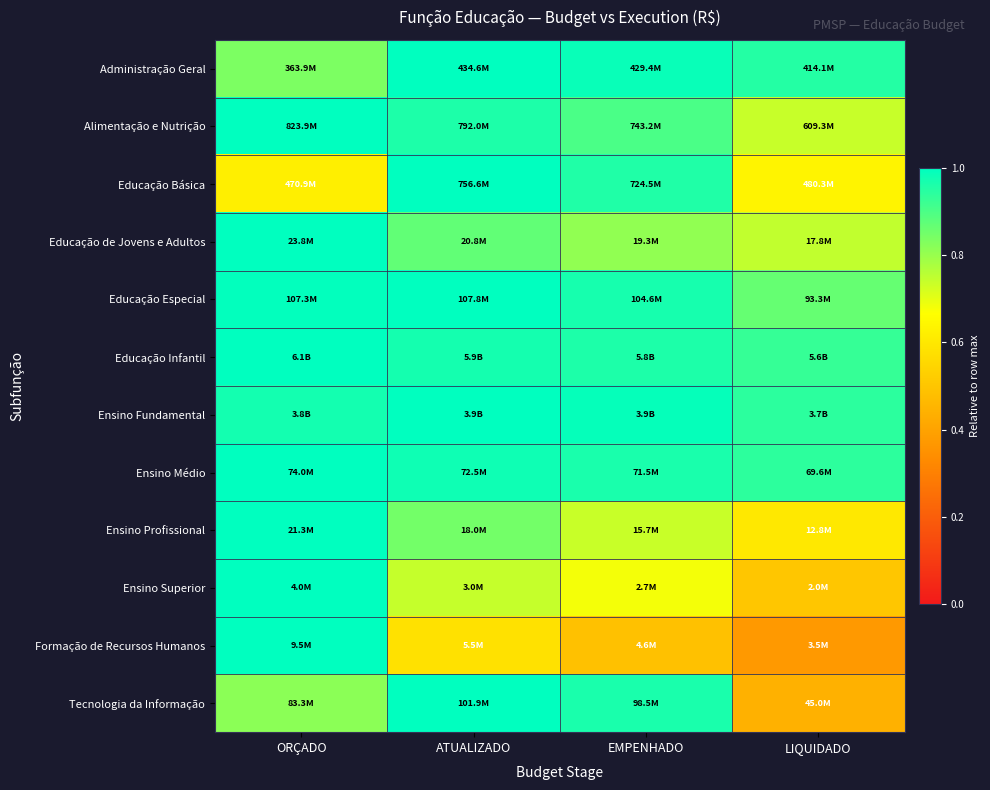

Reading left to right, extract all data points from this chart.

Administração Geral: ORÇADO=0.8	ATUALIZADO=1.0	EMPENHADO=1.0	LIQUIDADO=1.0
Alimentação e Nutrição: ORÇADO=1.0	ATUALIZADO=1.0	EMPENHADO=0.9	LIQUIDADO=0.7
Educação Básica: ORÇADO=0.6	ATUALIZADO=1.0	EMPENHADO=1.0	LIQUIDADO=0.6
Educação de Jovens e Adultos: ORÇADO=1.0	ATUALIZADO=0.9	EMPENHADO=0.8	LIQUIDADO=0.7
Educação Especial: ORÇADO=1.0	ATUALIZADO=1.0	EMPENHADO=1.0	LIQUIDADO=0.9
Educação Infantil: ORÇADO=1.0	ATUALIZADO=1.0	EMPENHADO=1.0	LIQUIDADO=0.9
Ensino Fundamental: ORÇADO=1.0	ATUALIZADO=1.0	EMPENHADO=1.0	LIQUIDADO=0.9
Ensino Médio: ORÇADO=1.0	ATUALIZADO=1.0	EMPENHADO=1.0	LIQUIDADO=0.9
Ensino Profissional: ORÇADO=1.0	ATUALIZADO=0.8	EMPENHADO=0.7	LIQUIDADO=0.6
Ensino Superior: ORÇADO=1.0	ATUALIZADO=0.7	EMPENHADO=0.7	LIQUIDADO=0.5
Formação de Recursos Humanos: ORÇADO=1.0	ATUALIZADO=0.6	EMPENHADO=0.5	LIQUIDADO=0.4
Tecnologia da Informação: ORÇADO=0.8	ATUALIZADO=1.0	EMPENHADO=1.0	LIQUIDADO=0.4